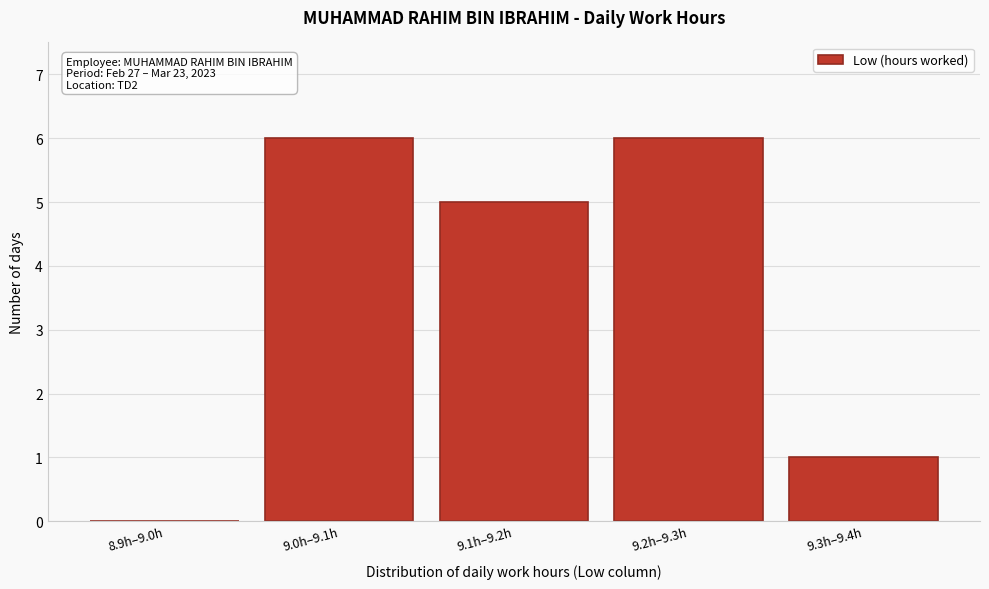

Reading left to right, what are all the values shown in this chart?

8.9h–9.0h=0	9.0h–9.1h=6	9.1h–9.2h=5	9.2h–9.3h=6	9.3h–9.4h=1